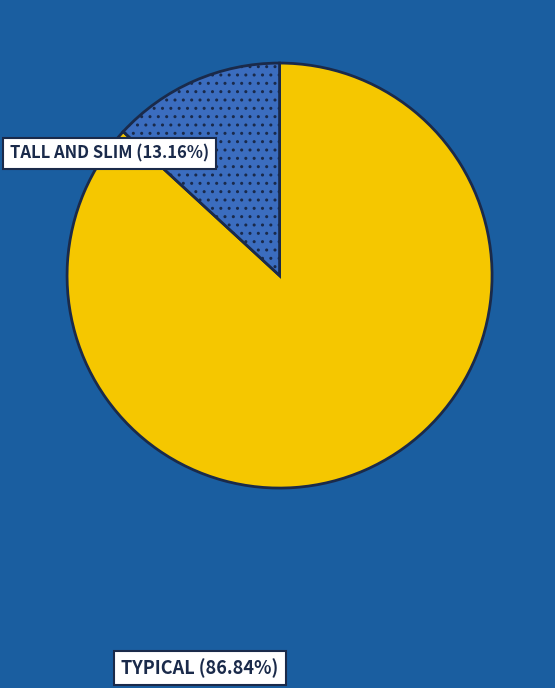

What is the smallest slice in the pie chart?

TALL AND SLIM